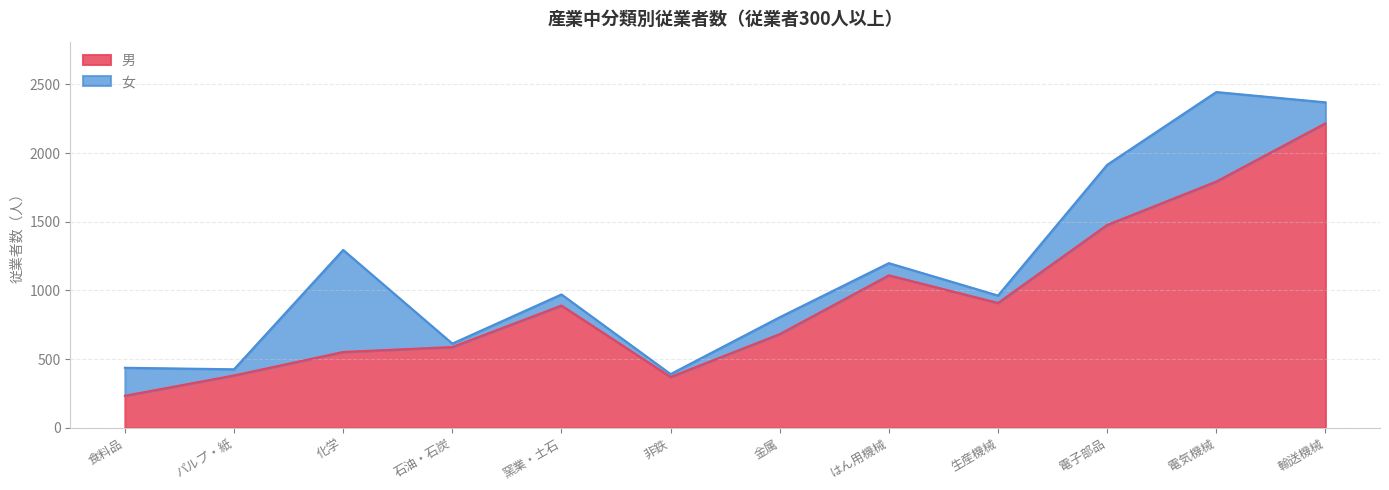

What is the sum of all values?

11202